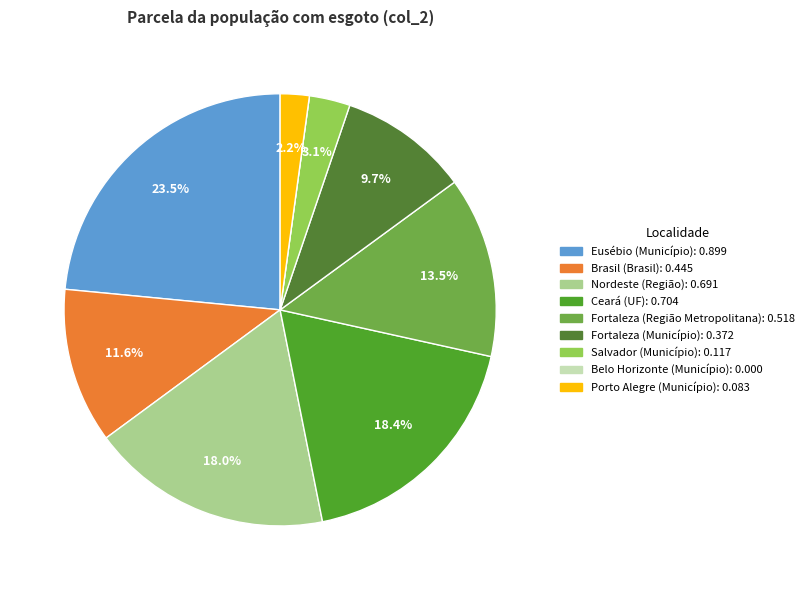

How many slices are in this pie chart?

9